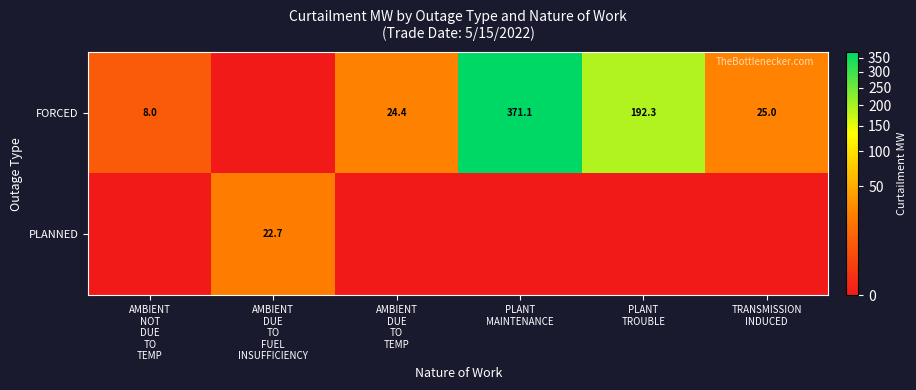

How many values in the PLANNED series exceed 0?

1